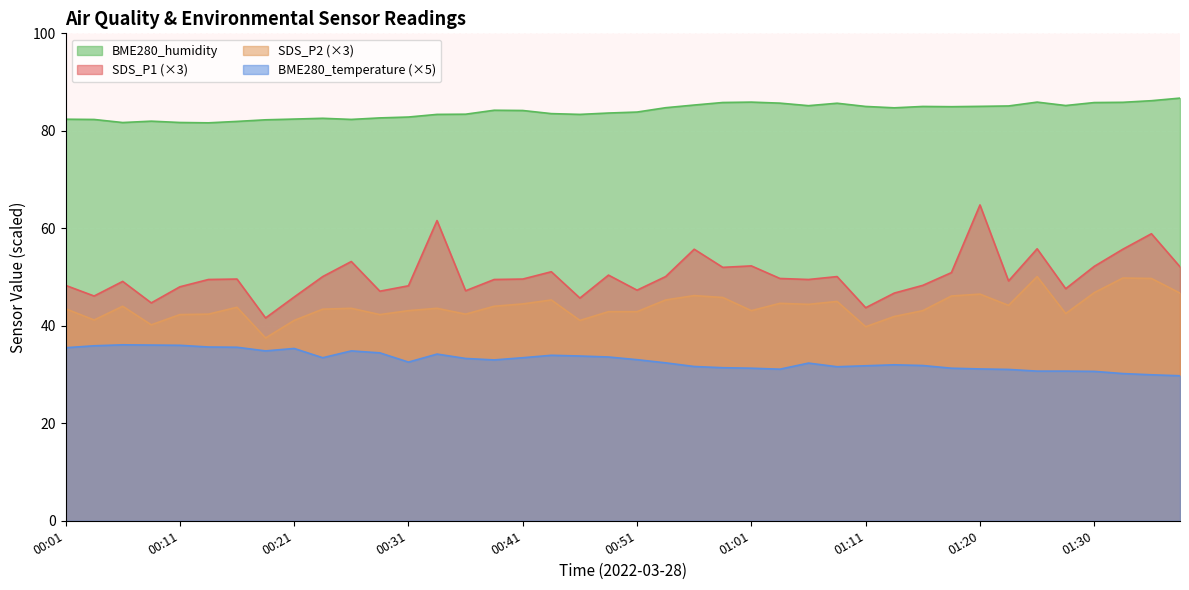

At 01:38, list the series in order from largest to smallest.

BME280_humidity, SDS_P1, SDS_P2, BME280_temperature